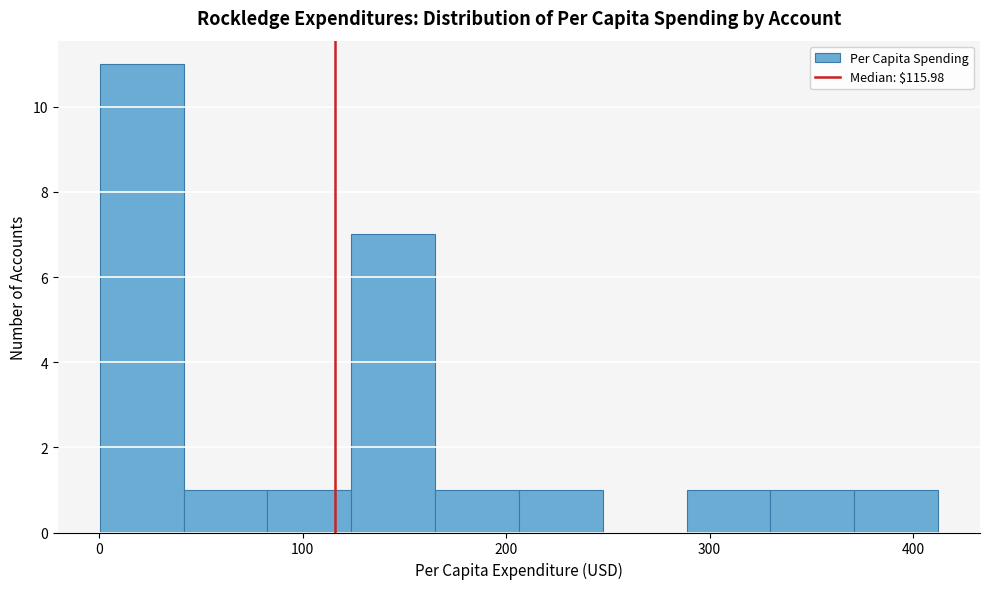

Reading left to right, list every bar in this chart as the range it spans on the x-axis followed by its height. Neither the bar edges nor the heights are printed on the chart, so give them approximately, as read against the axes.

0 to 40: 11
40 to 80: 1
80 to 120: 1
120 to 170: 7
170 to 210: 1
210 to 250: 1
250 to 290: 0
290 to 330: 1
330 to 370: 1
370 to 410: 1